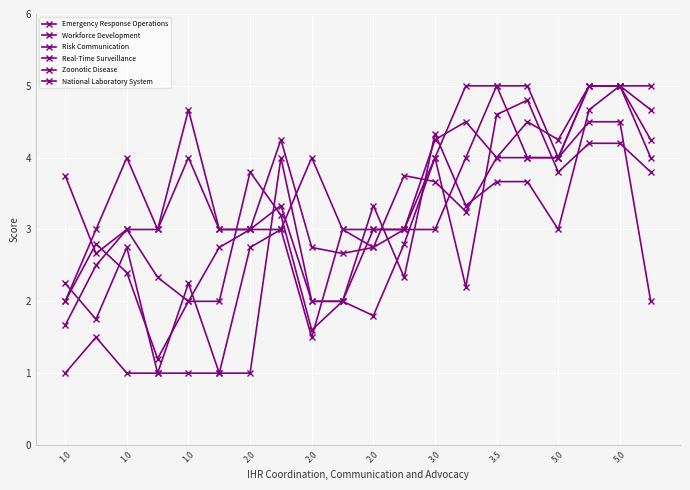

What is the maximum value shown in the chart?

5.0